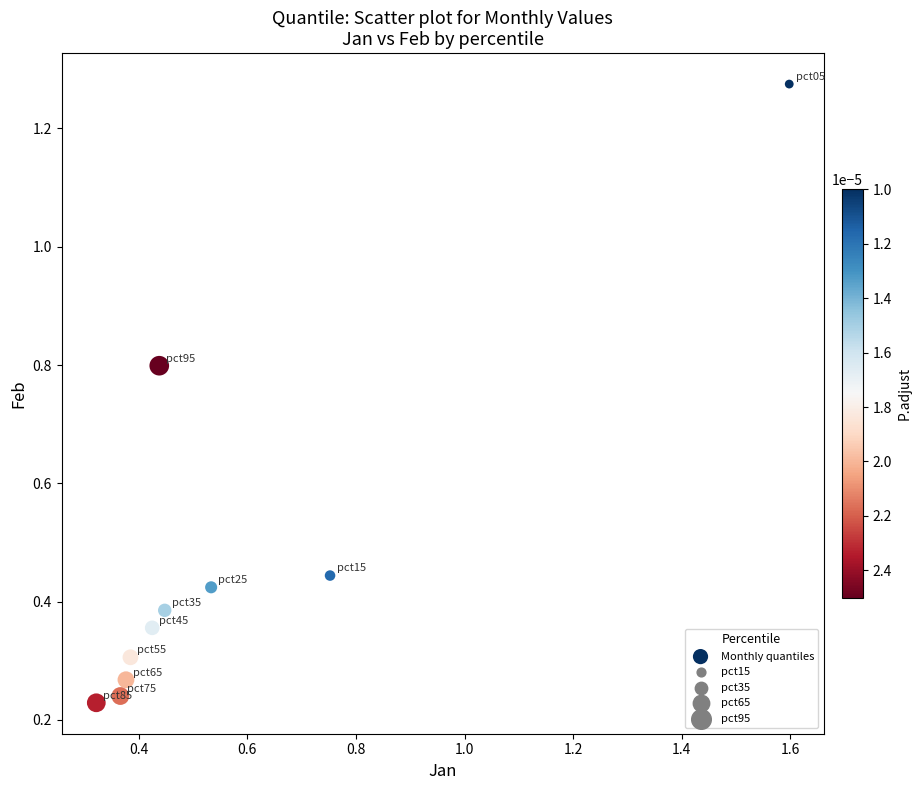

What is the average Y value?

0.5